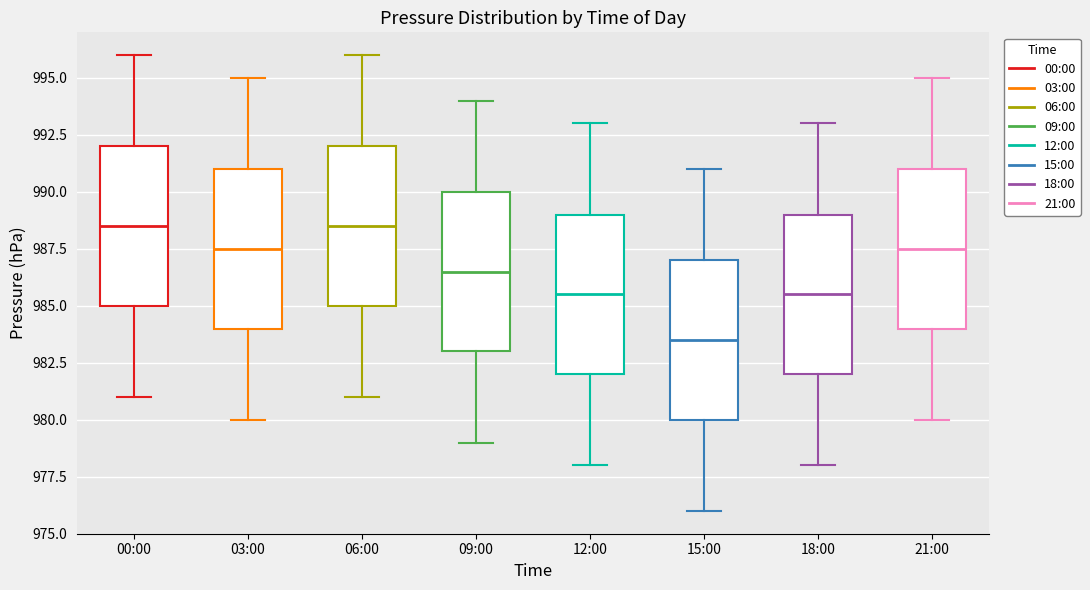

Reading left to right, transcribe this box plot: for each box, give where its median line is, the range the box spans, and where its two whiskers end, as read against the y-axis. The values are not printed on the chart, so give them approximately, as read against the axis.

00:00: median 988.5, box 985.0 to 992.0, whiskers 981.0 to 996.0
03:00: median 987.5, box 984.0 to 991.0, whiskers 980.0 to 995.0
06:00: median 988.5, box 985.0 to 992.0, whiskers 981.0 to 996.0
09:00: median 986.5, box 983.0 to 990.0, whiskers 979.0 to 994.0
12:00: median 985.5, box 982.0 to 989.0, whiskers 978.0 to 993.0
15:00: median 983.5, box 980.0 to 987.0, whiskers 976.0 to 991.0
18:00: median 985.5, box 982.0 to 989.0, whiskers 978.0 to 993.0
21:00: median 987.5, box 984.0 to 991.0, whiskers 980.0 to 995.0